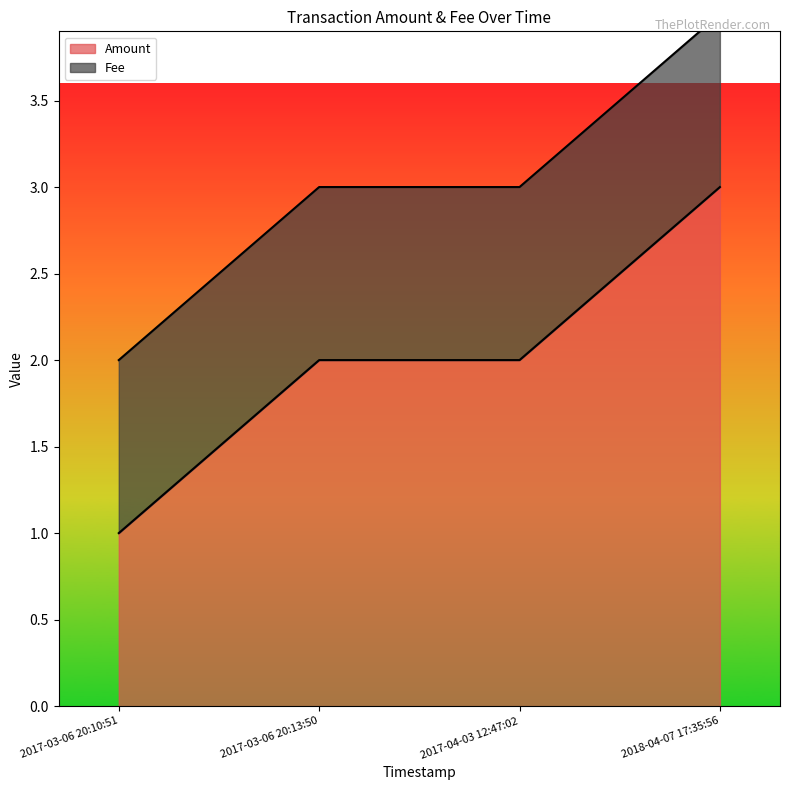

Is it true that the value at 2017-04-03 12:47:02 is 2?

True